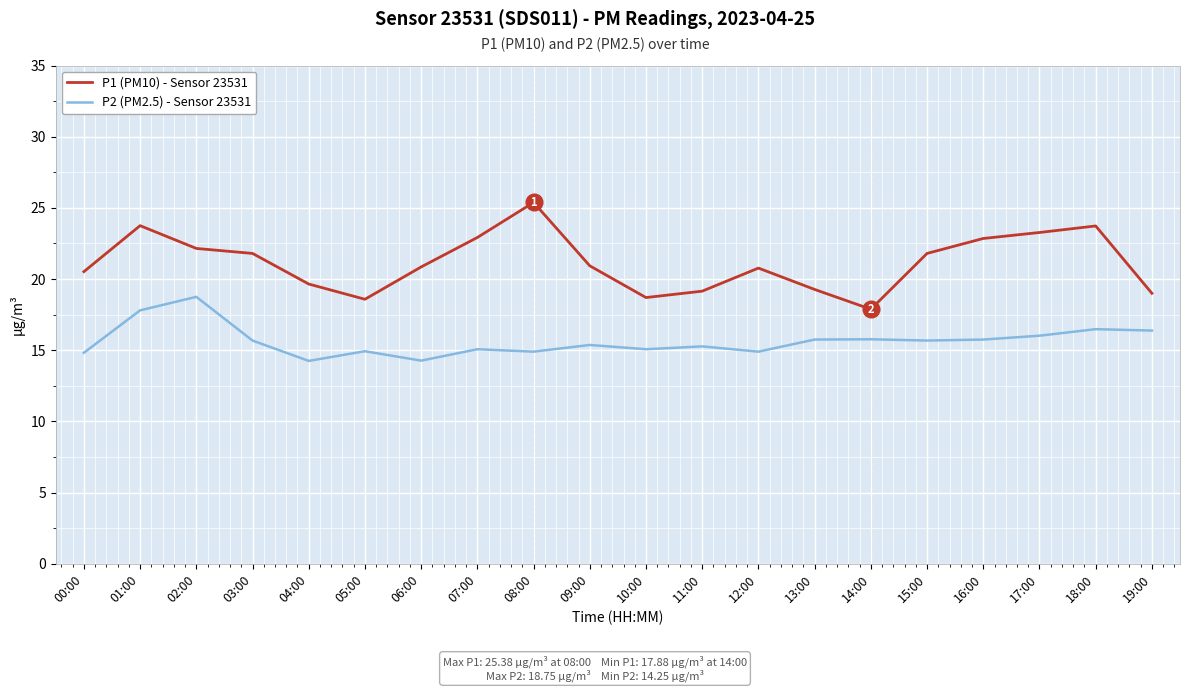

Rank the series at 09:00 from highest to lowest value.

P1 (PM10) - Sensor 23531, P2 (PM2.5) - Sensor 23531